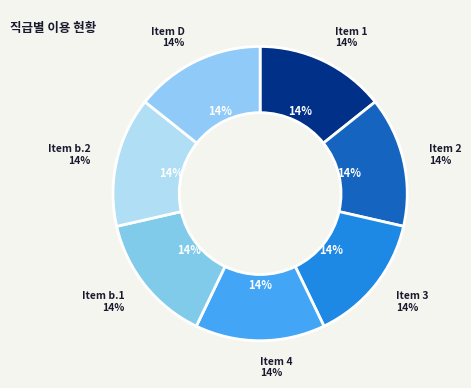

To the nearest percent, what percentage of the pie is b.2?

14%